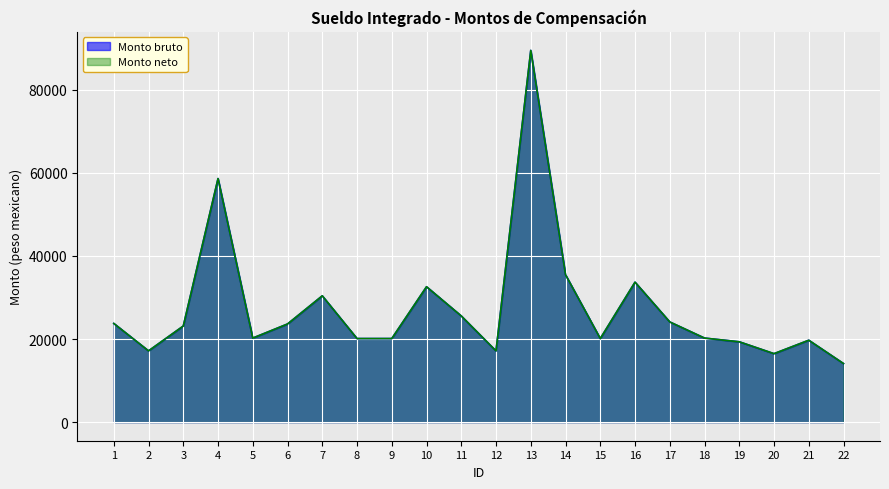

What is the highest value of the Monto neto series?

89441.7